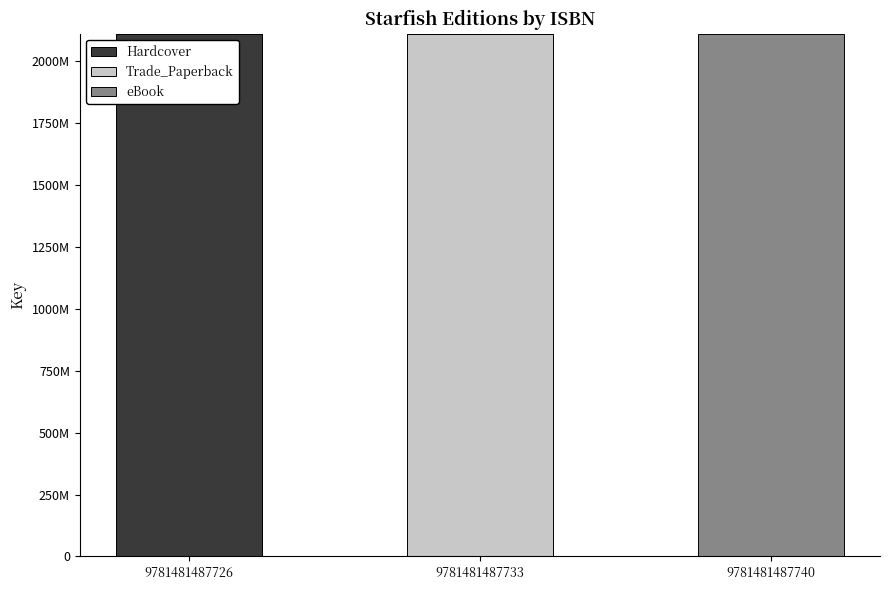

What are all the series names shown in the legend?

Hardcover, Trade_Paperback, eBook